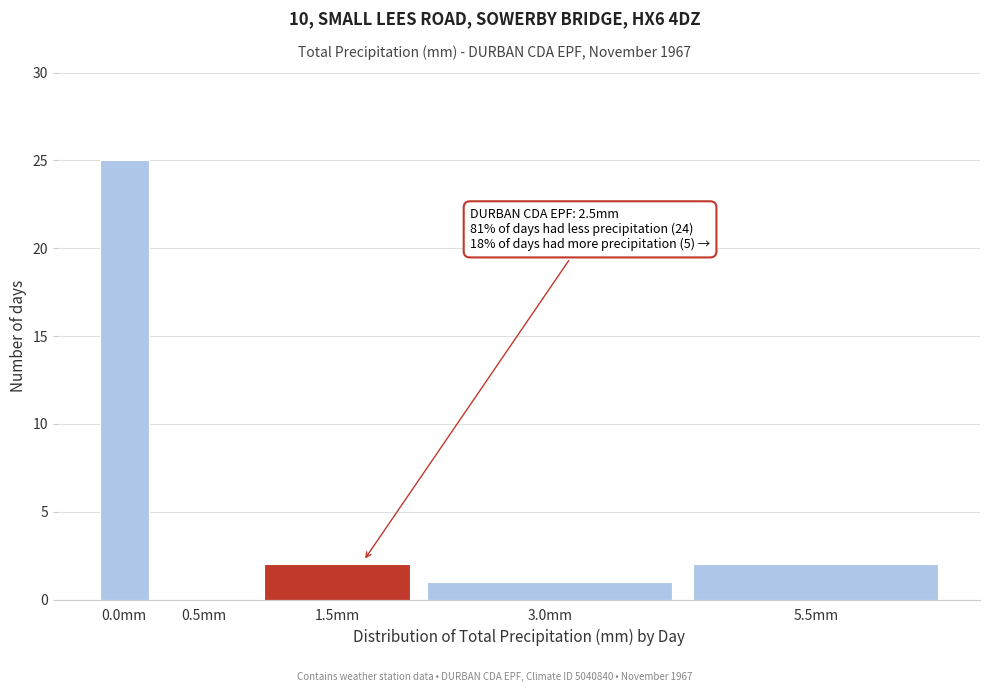

Reading right to left, what are all the values shown in this chart?

5.5mm=2	3.0mm=1	1.5mm=2	0.5mm=0	0.0mm=25